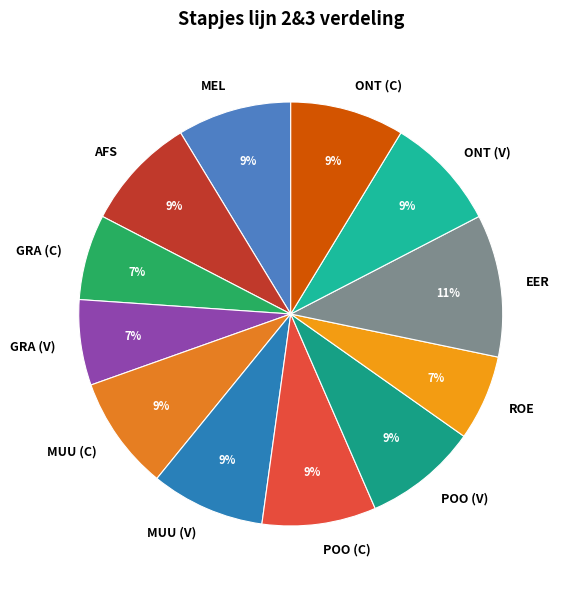

How many segments does this pie chart have?

12